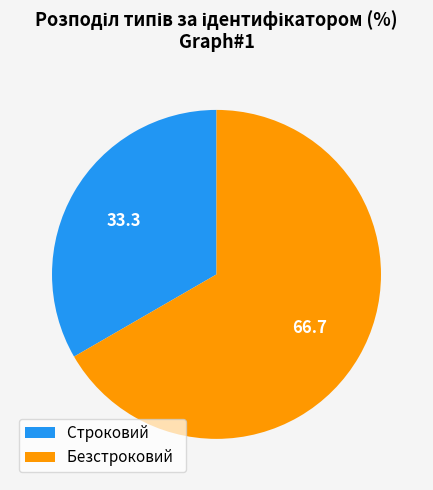

Does any single category account for the majority?

Yes